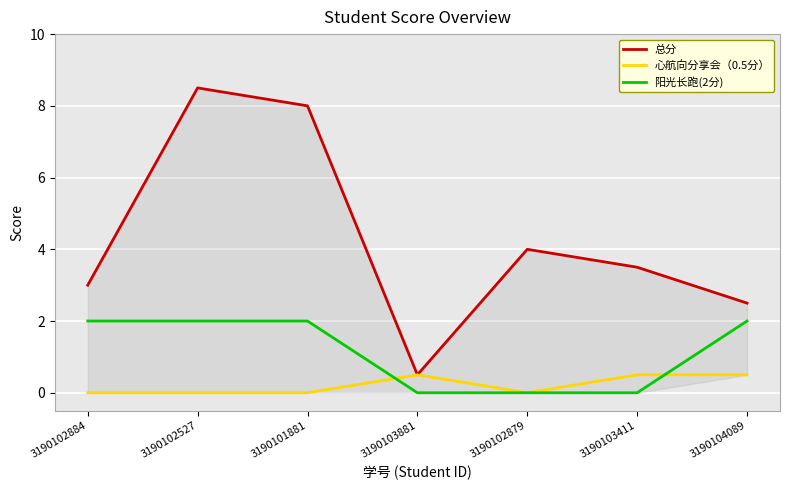

What is the difference between the highest and lowest values at 3190104089?

2.0